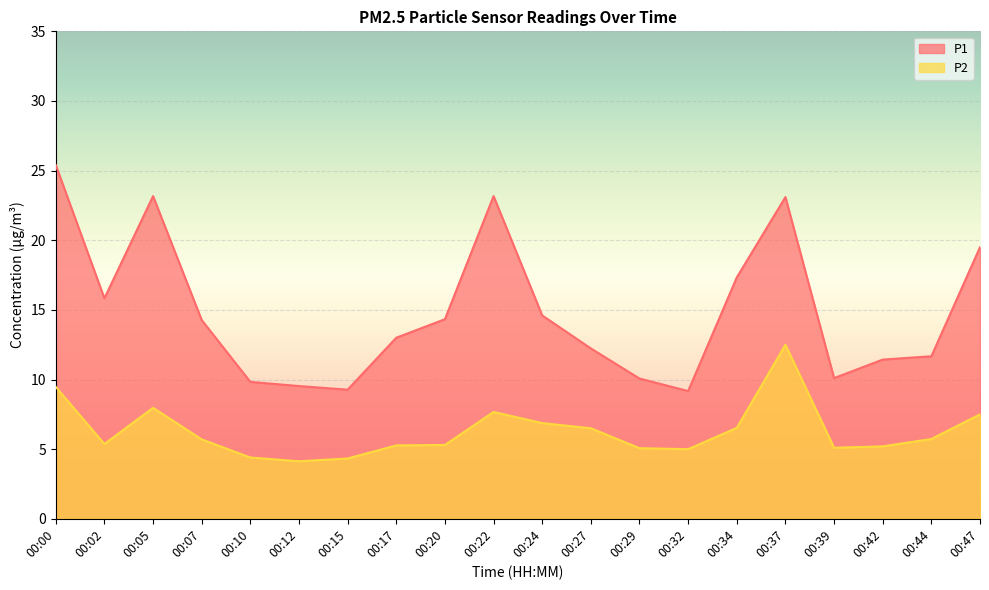

True or false: P1 has more than 1 points higher than both neighbors.

True